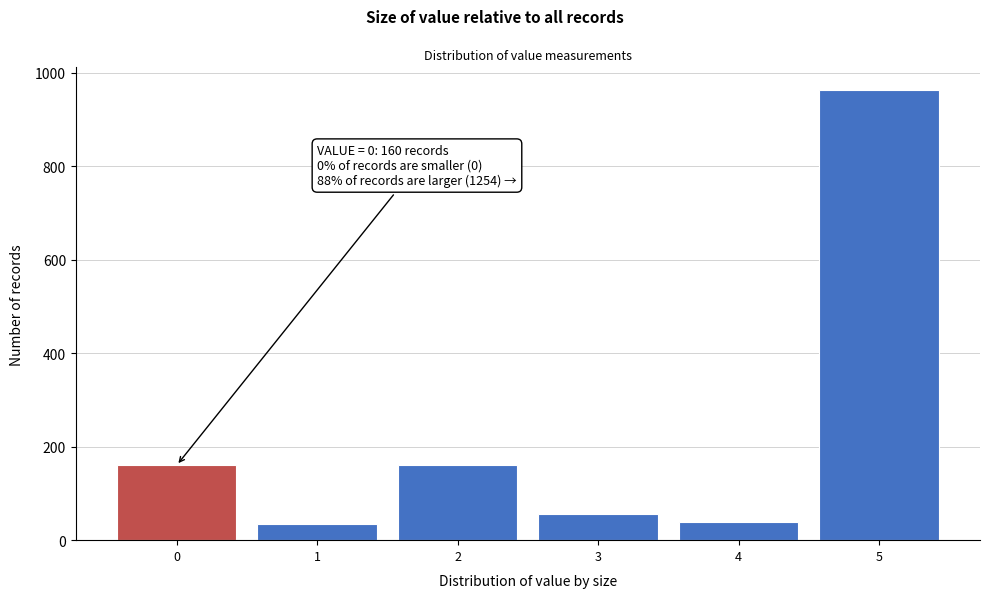

What is the value of the 5th bar from the left?

39